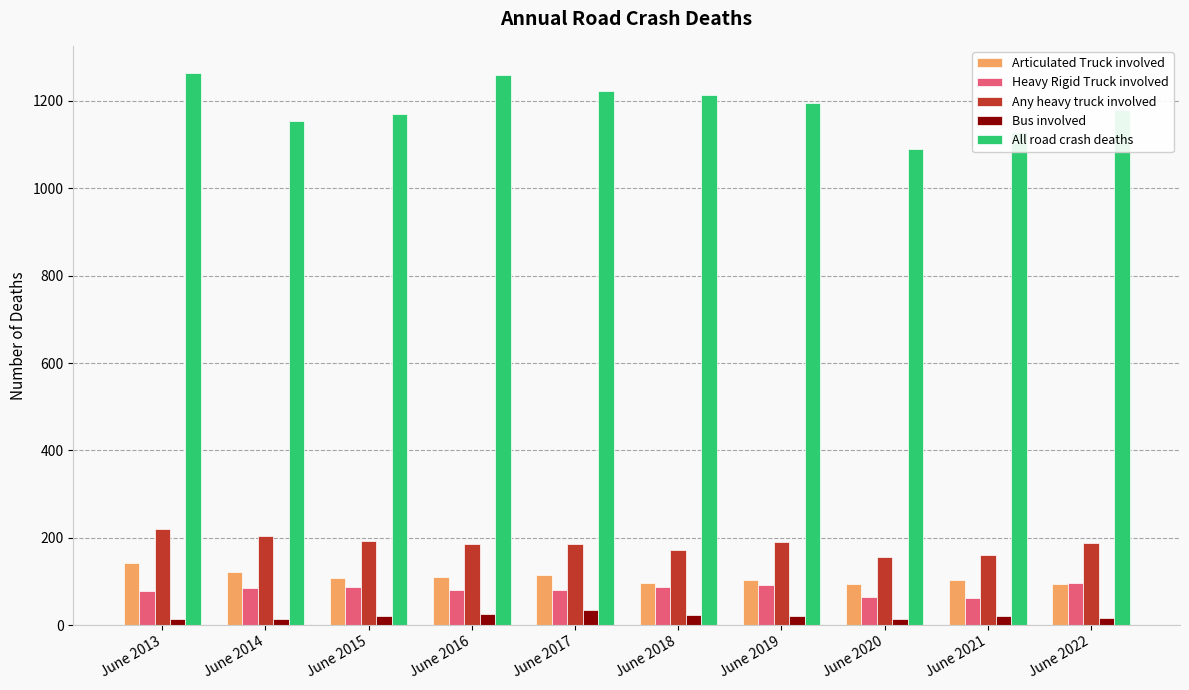

The value of Articulated Truck involved at June 2018 is 96. True or false?

True